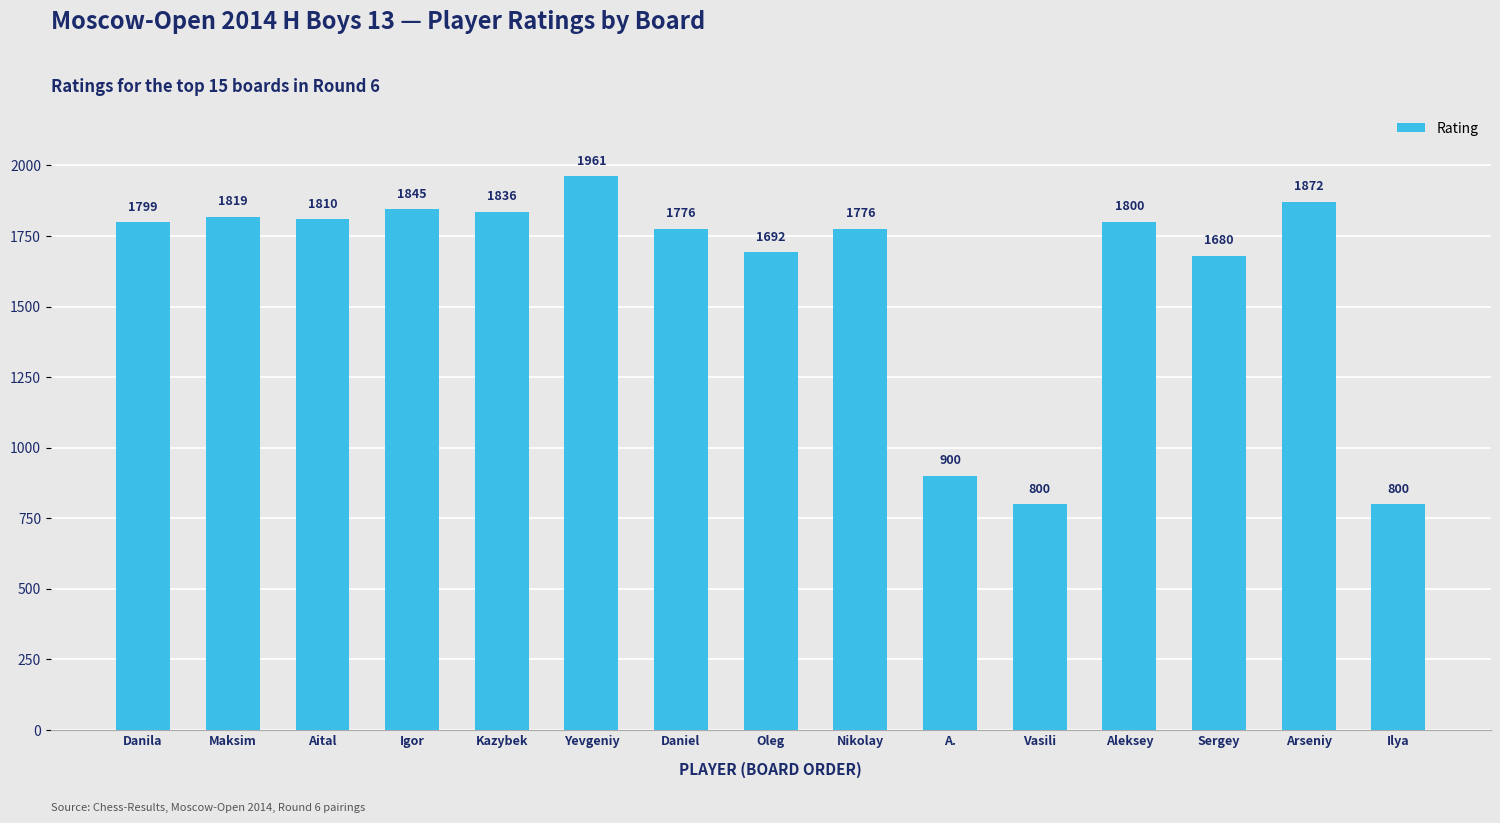

What is the difference between the second highest and second lowest values?

1072